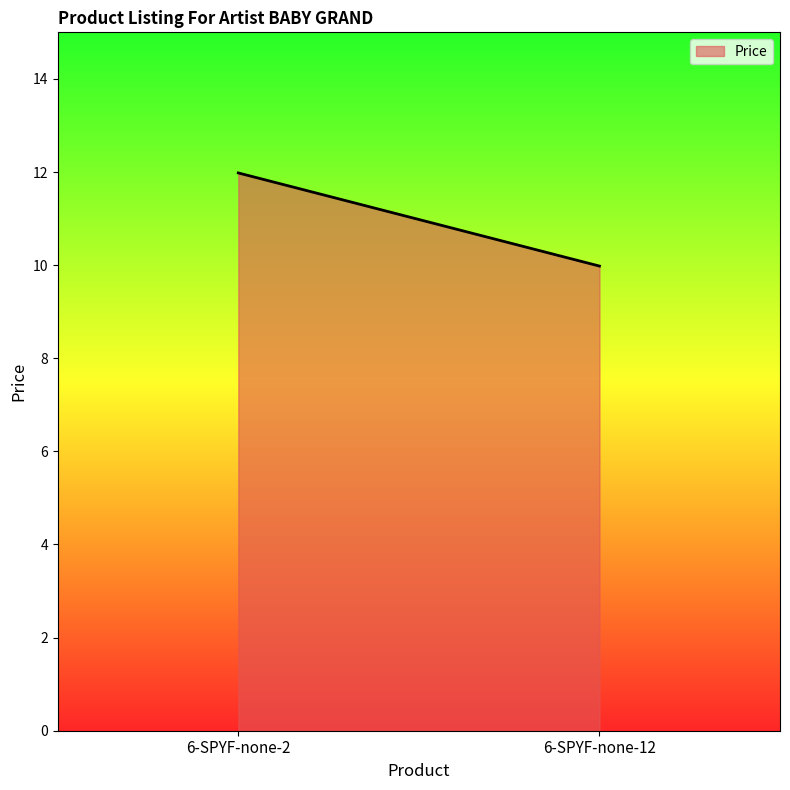

At which label is the value closest to 10?

6-SPYF-none-12